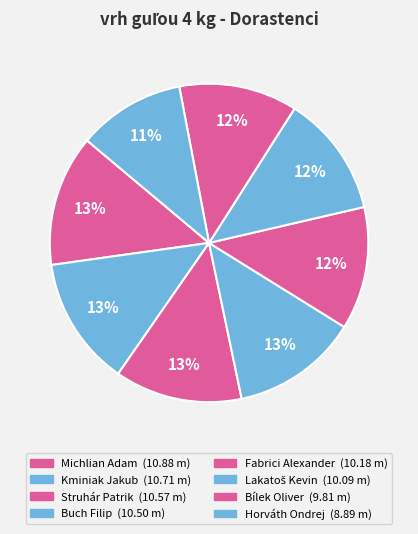

Which slice is the smallest?

Horváth Ondrej